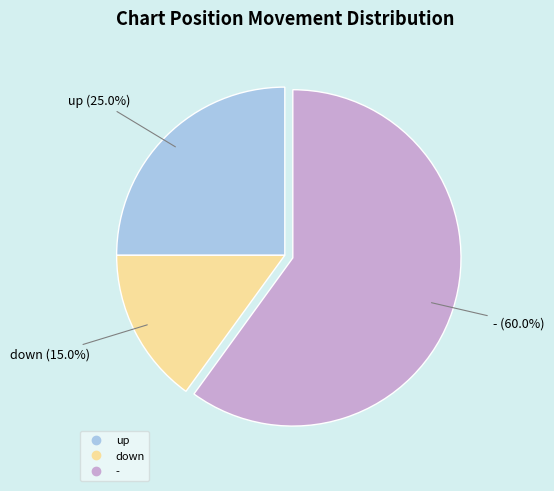

To the nearest percent, what portion does up represent?

25%